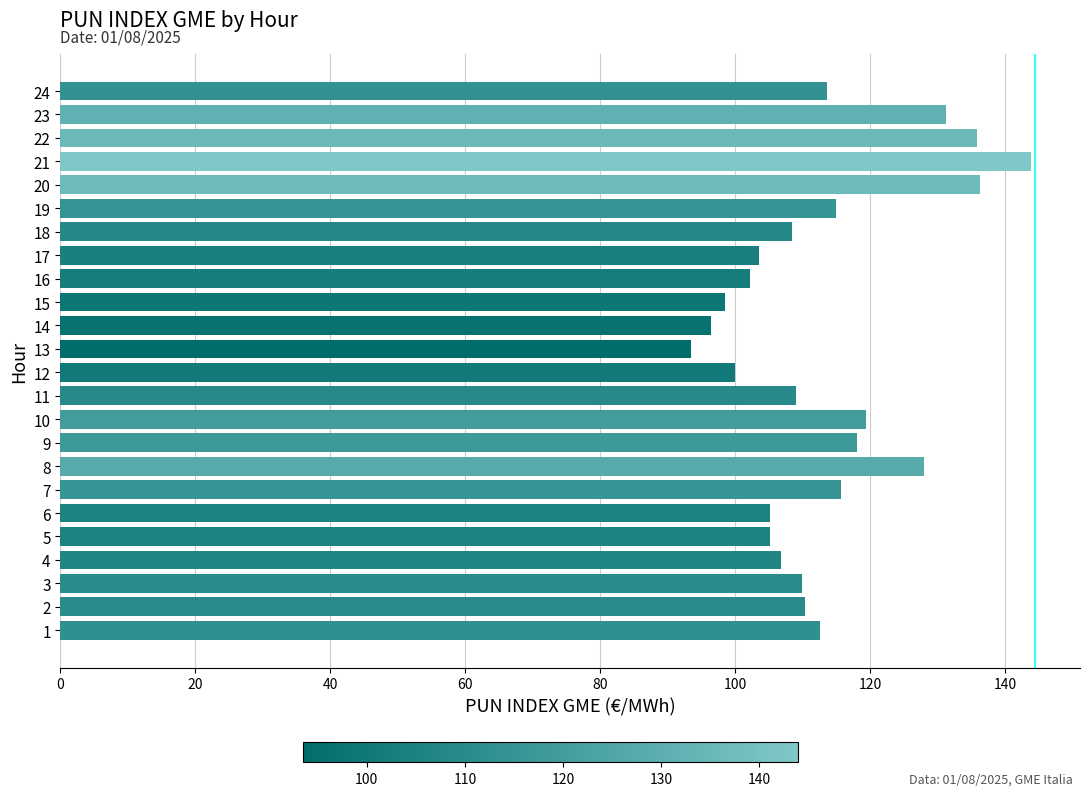

Which category has the lowest value across all series?

13